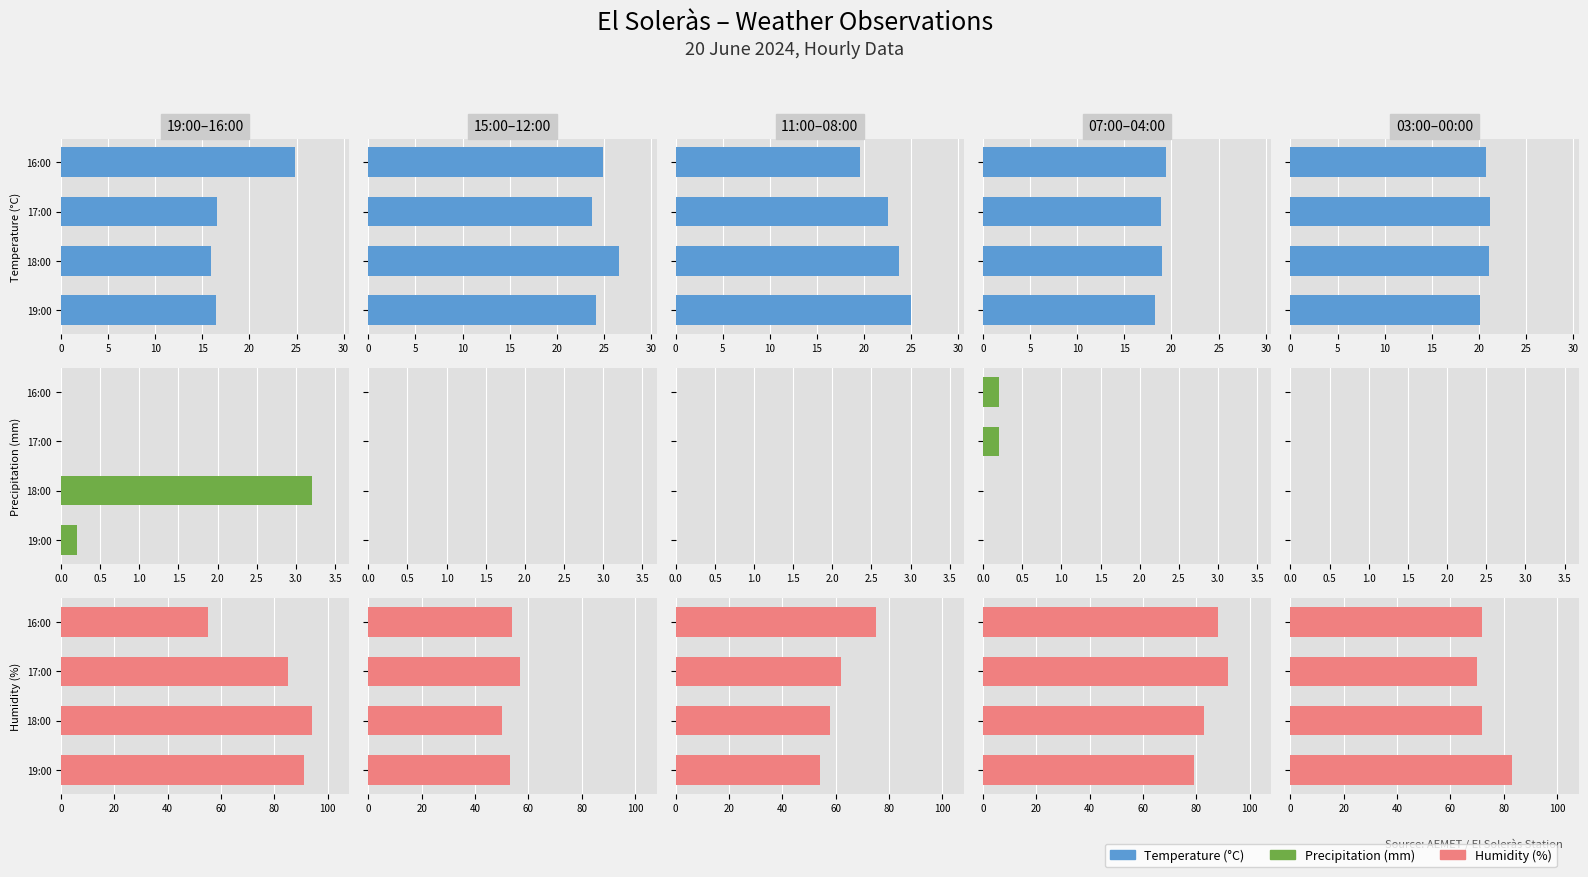

Is the value of Temperature (°C) at 0 greater than the value of Humidity (%) at 15?

No